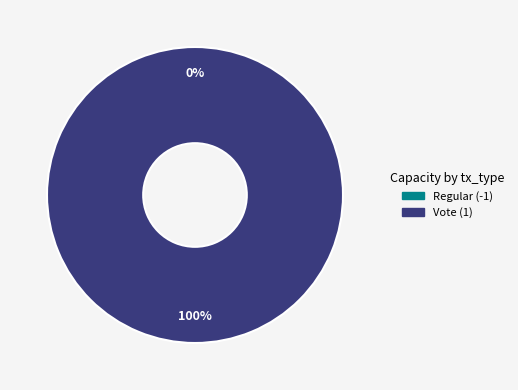

To the nearest percent, what is the difference between the Vote (1) and Regular (-1) slice percentages?

100%